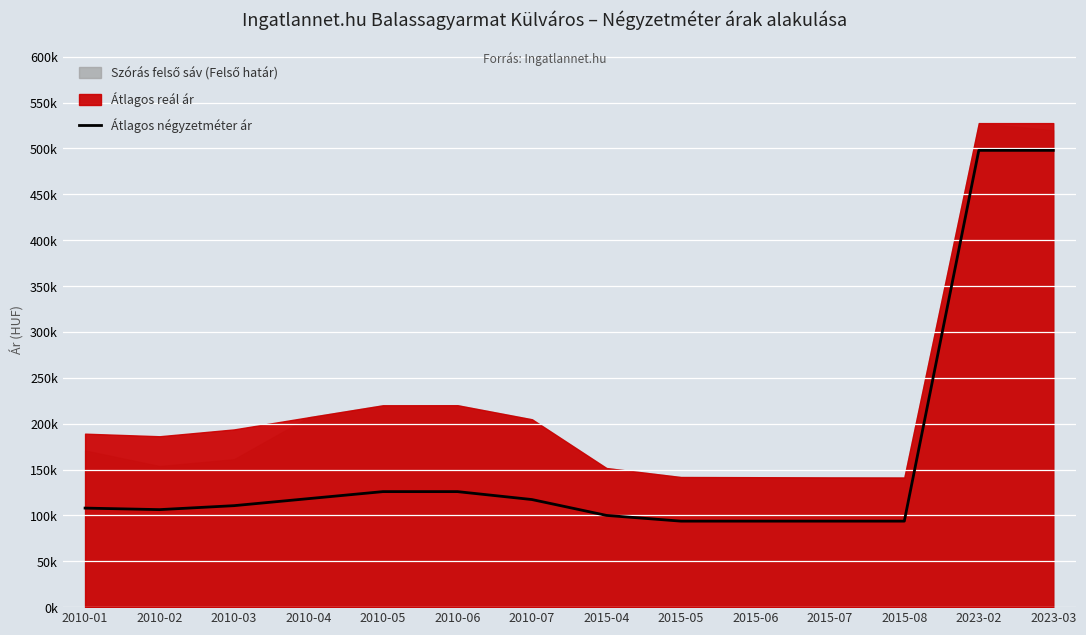

What position from the right is 2010-03?

12